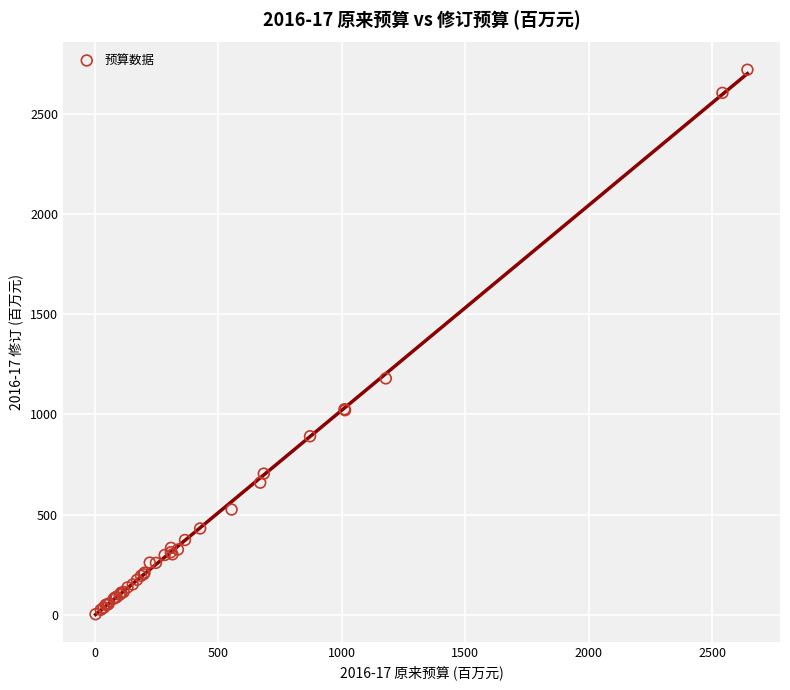

What Y value in the scatter plot is closest to 1362?

1180.0